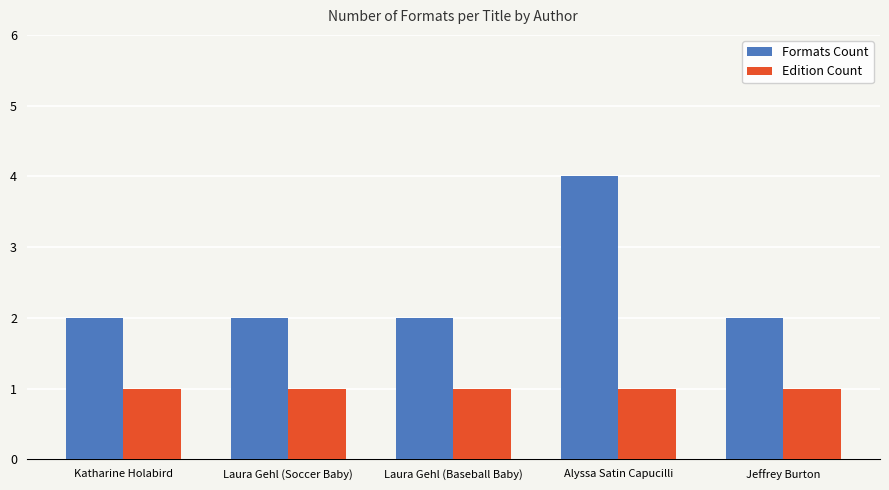

Reading left to right, list all the values displayed in this chart.

Formats Count: Katharine Holabird=2	Laura Gehl (Soccer Baby)=2	Laura Gehl (Baseball Baby)=2	Alyssa Satin Capucilli=4	Jeffrey Burton=2
Edition Count: Katharine Holabird=1	Laura Gehl (Soccer Baby)=1	Laura Gehl (Baseball Baby)=1	Alyssa Satin Capucilli=1	Jeffrey Burton=1